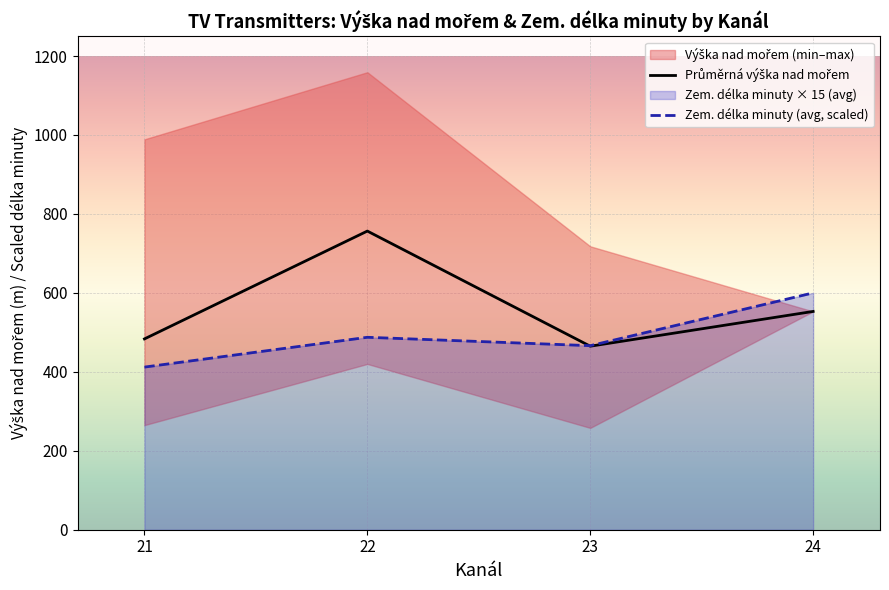

Read the Zem. délka minuty (avg, scaled) value at 22.

487.5